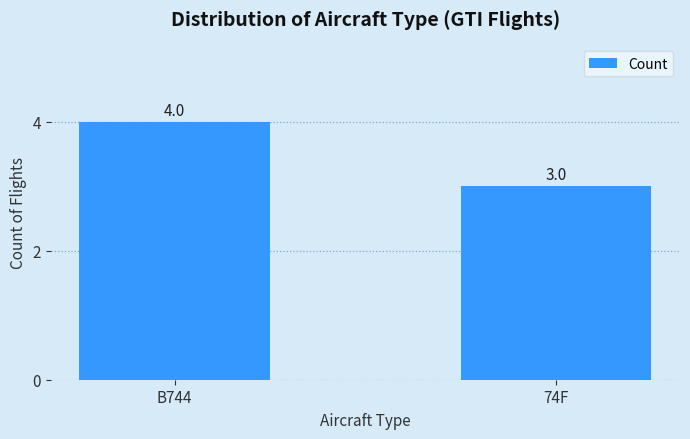

Reading left to right, extract all data points from this chart.

B744=4	74F=3